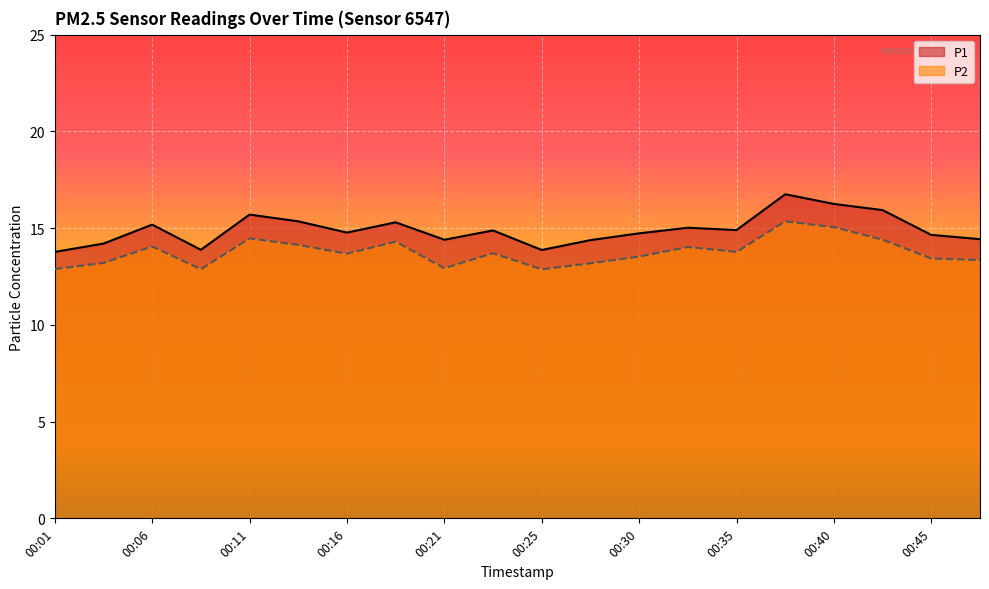

True or false: P2 and P1 cross at least once.

False